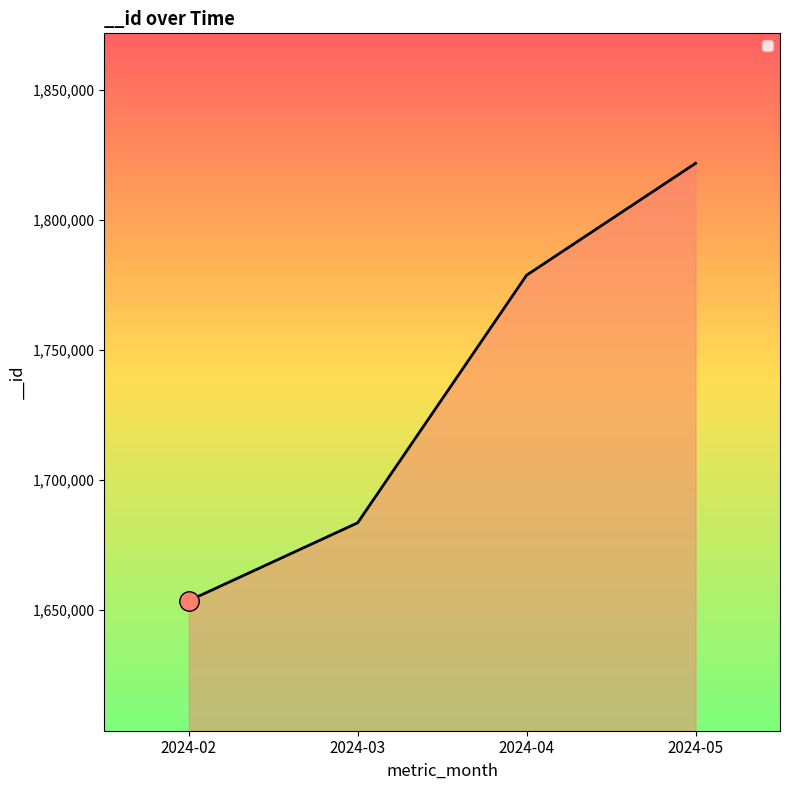

What is the maximum value shown in the chart?

1821843